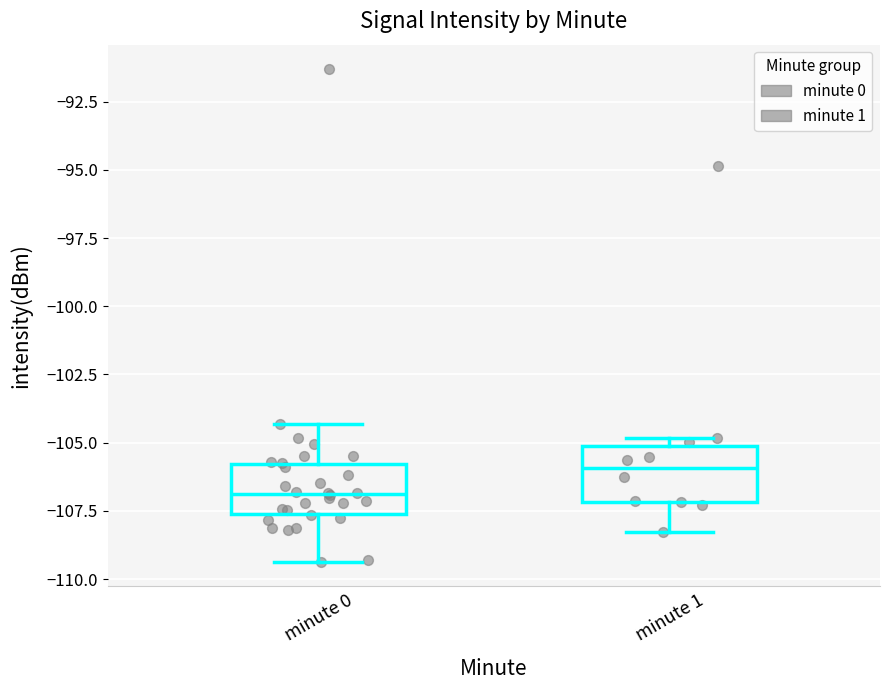

Reading left to right, transcribe this box plot: for each box, give where its median line is, the range the box spans, and where its two whiskers end, as read against the y-axis. The values are not printed on the chart, so give them approximately, as read against the axis.

minute 0: median -107.0, box -107.5 to -106.0, whiskers -109.5 to -104.5
minute 1: median -106.0, box -107.0 to -105.0, whiskers -108.5 to -105.0 (just above the box's upper edge)